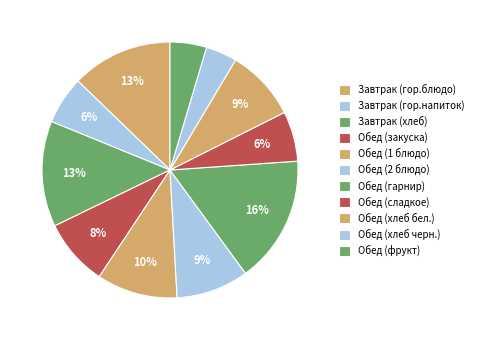

Is there any slice that represents more than half of the pie?

No